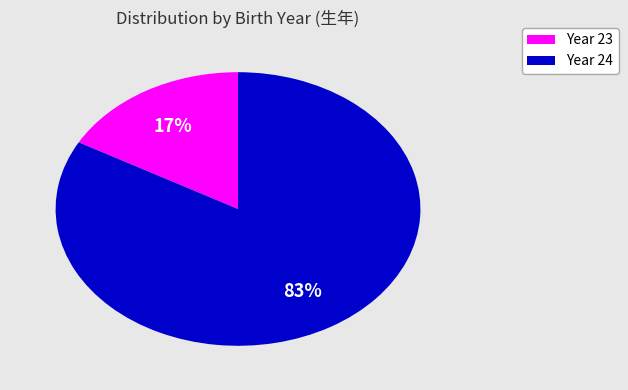

To the nearest percent, what is the difference between the largest and smallest slice percentages?

66%